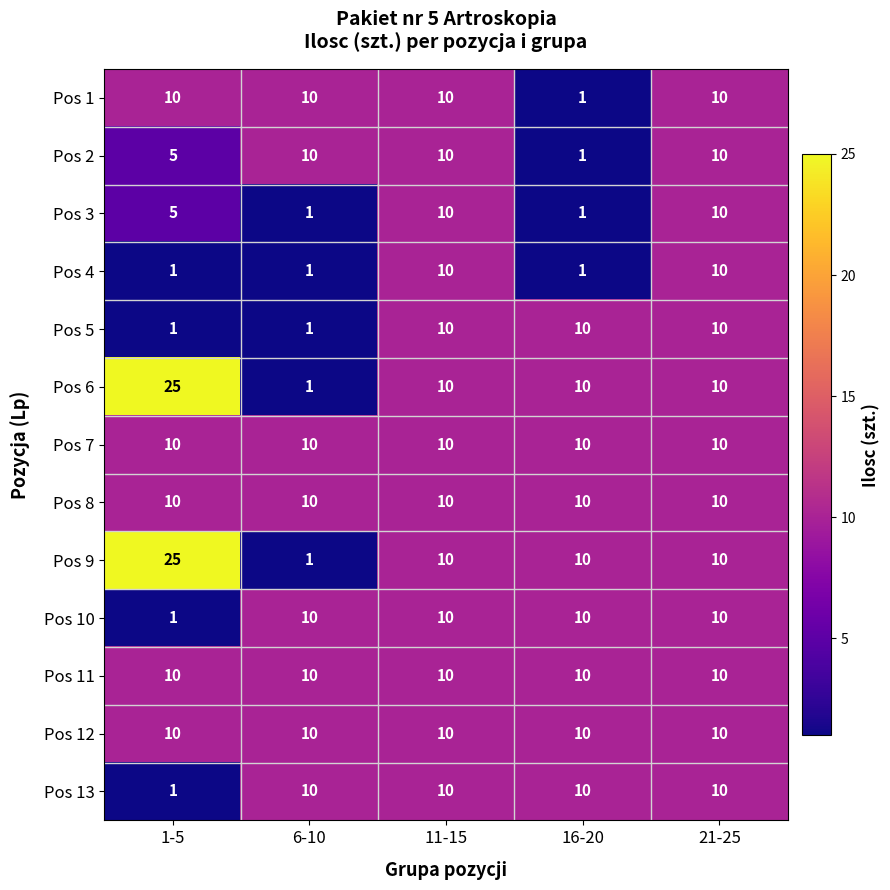

What is the difference between the highest and lowest values at 16-20?

9